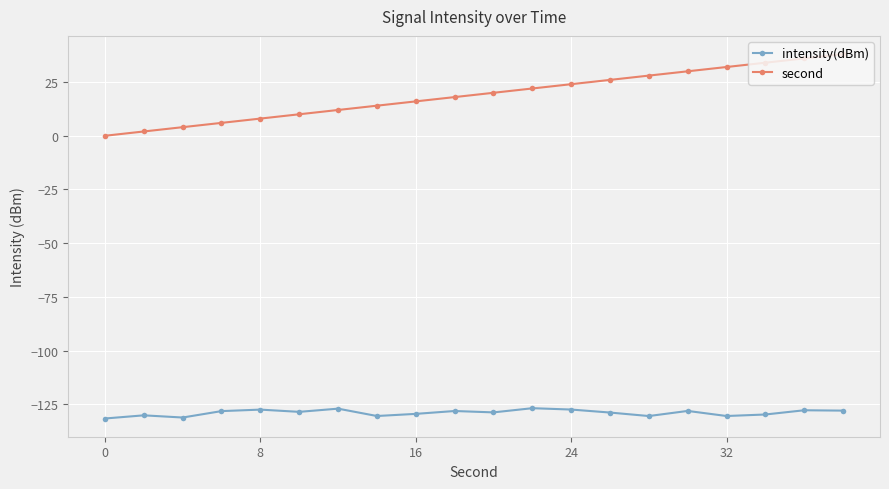

How many categories are shown in the chart?

20